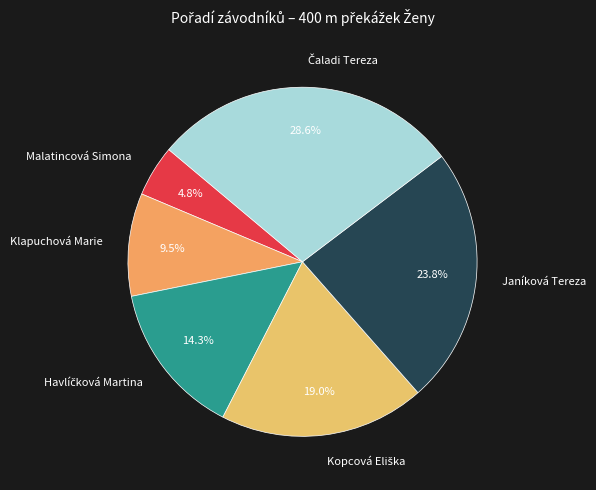

What is the smallest slice in the pie chart?

Malatincová Simona